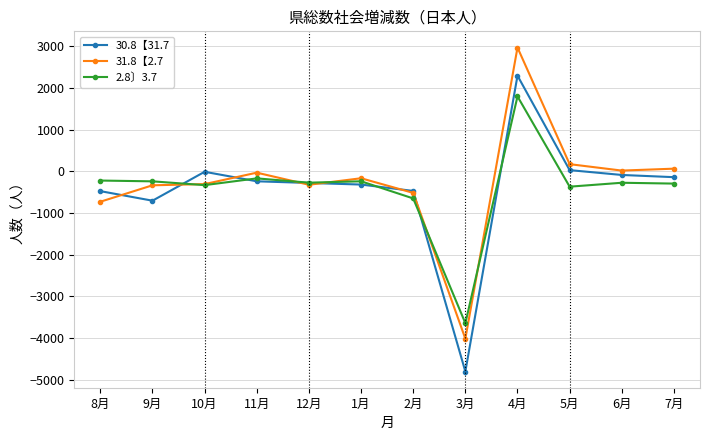

How many categories are shown in the chart?

12